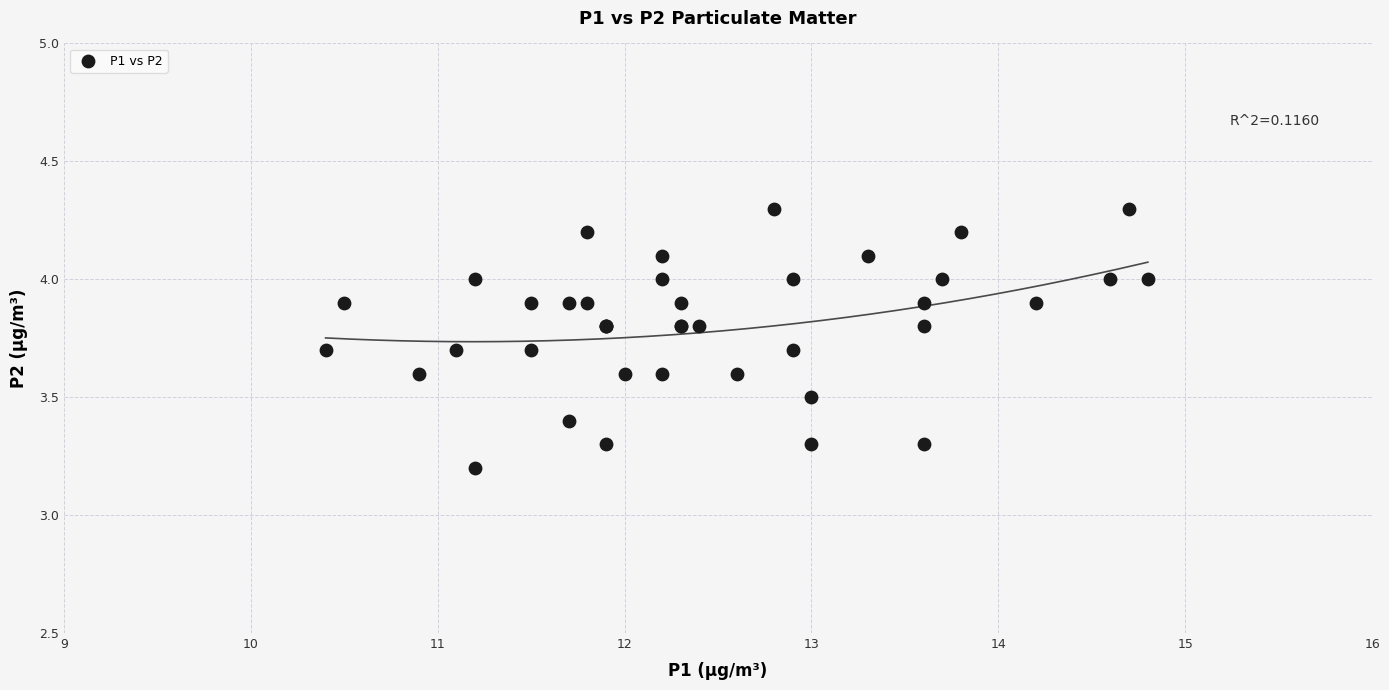

What Y value in the scatter plot is closest to 3?

3.2